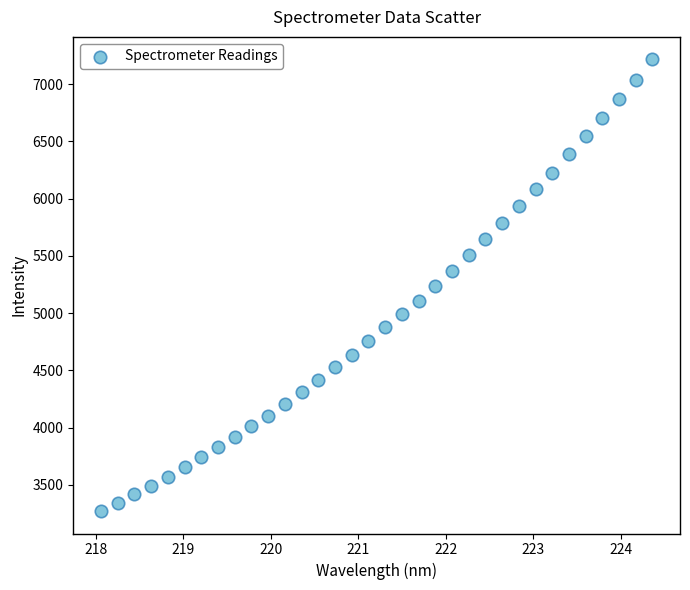

What is the range of X values (max minus min)?

6.3